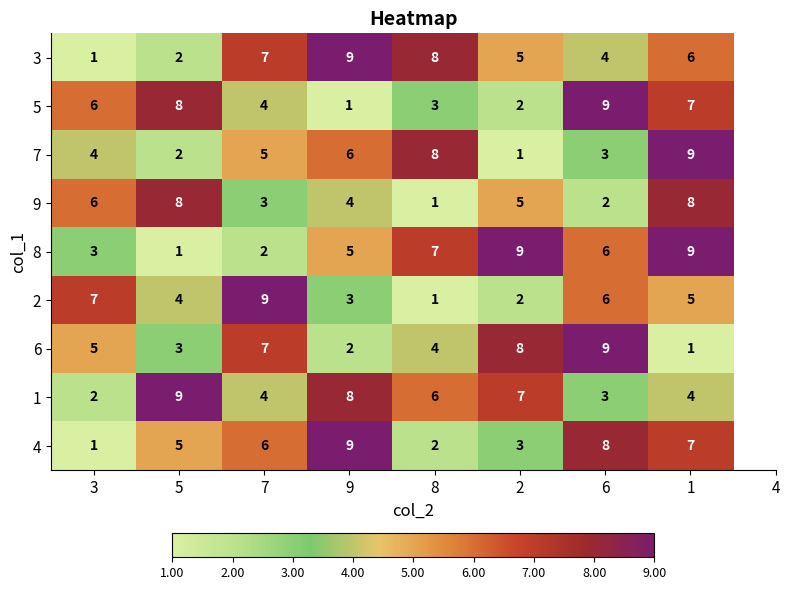

How many data points in 2 are less than 5?

4